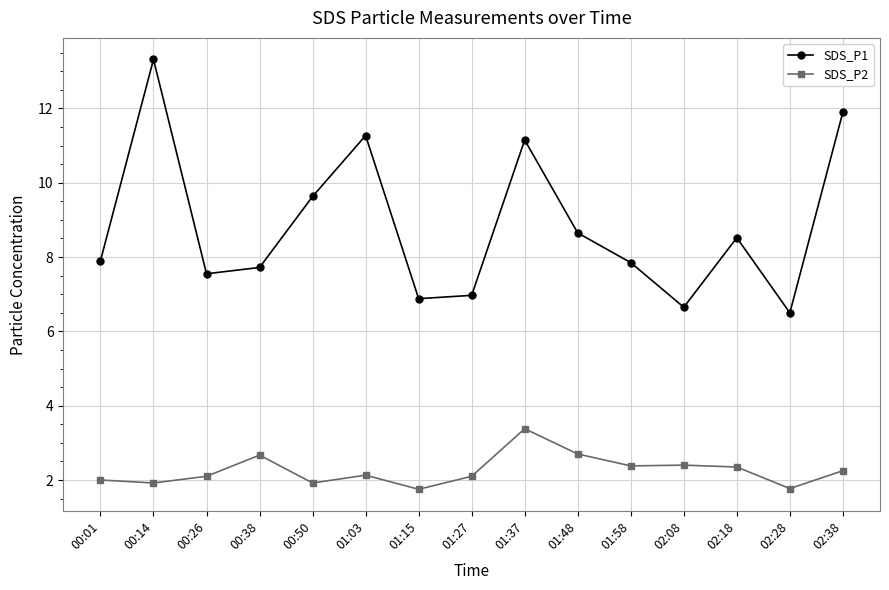

Which series changed the most between 00:26 and 01:15?

SDS_P1